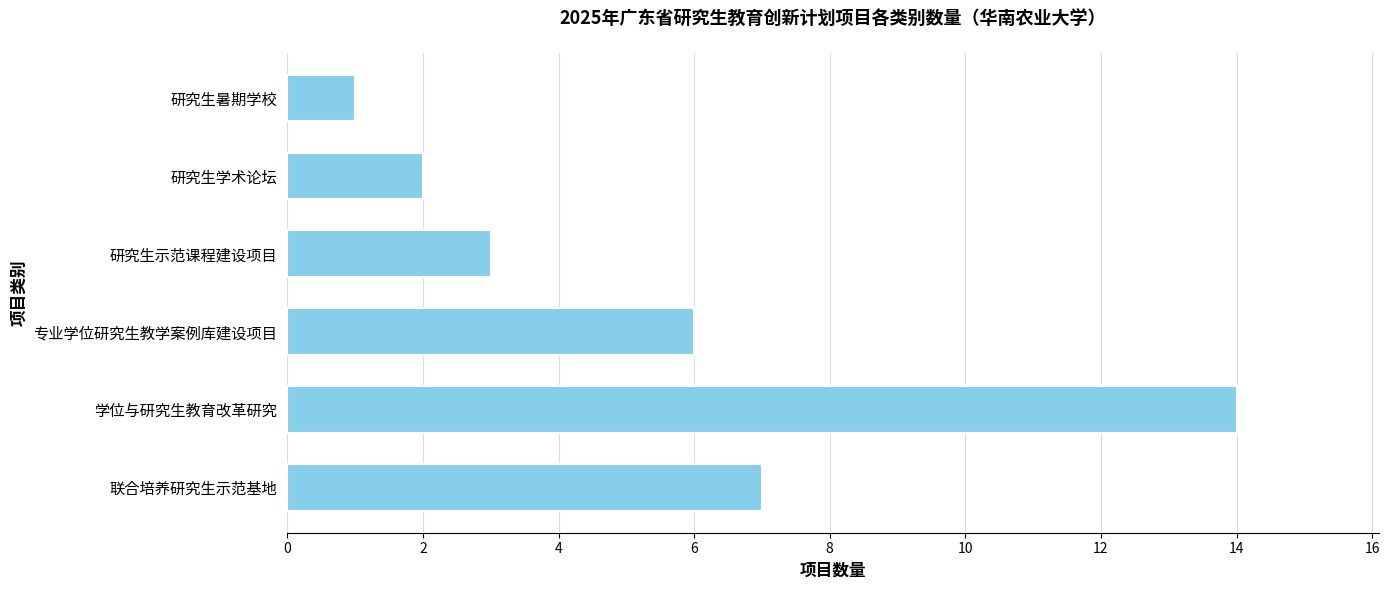

Read the value at 专业学位研究生教学案例库建设项目.

6